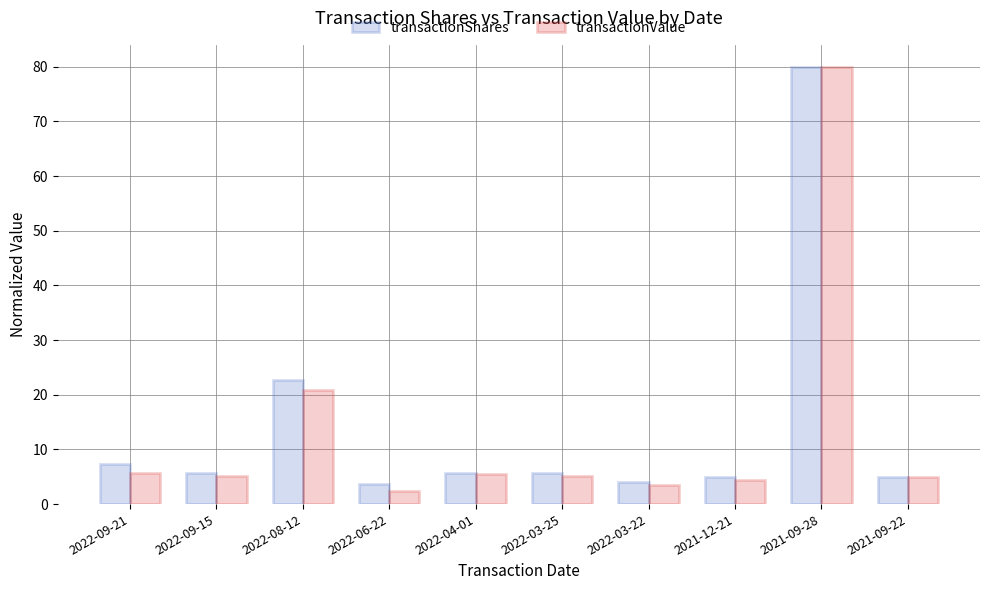

The transactionValue series shows 5.2 at 2022-09-15. True or false?

True